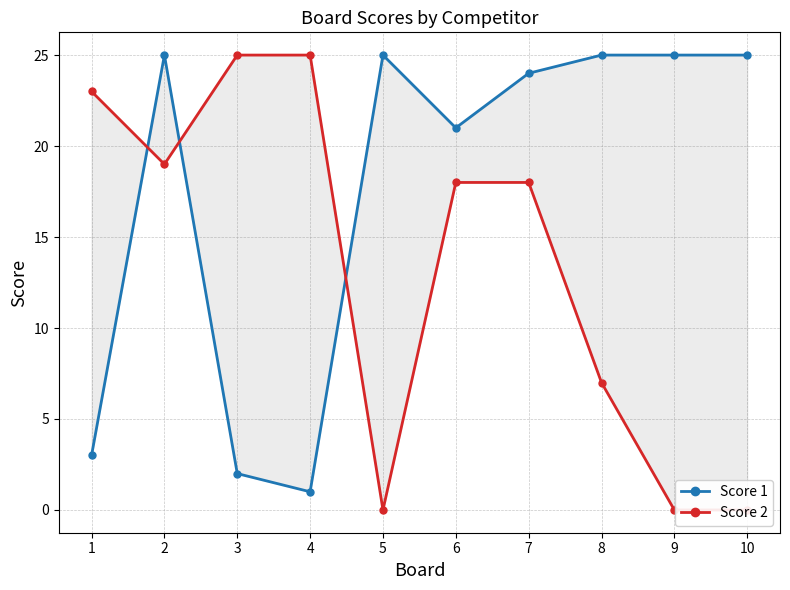

True or false: Score 1 has more than 0 points higher than both neighbors.

True